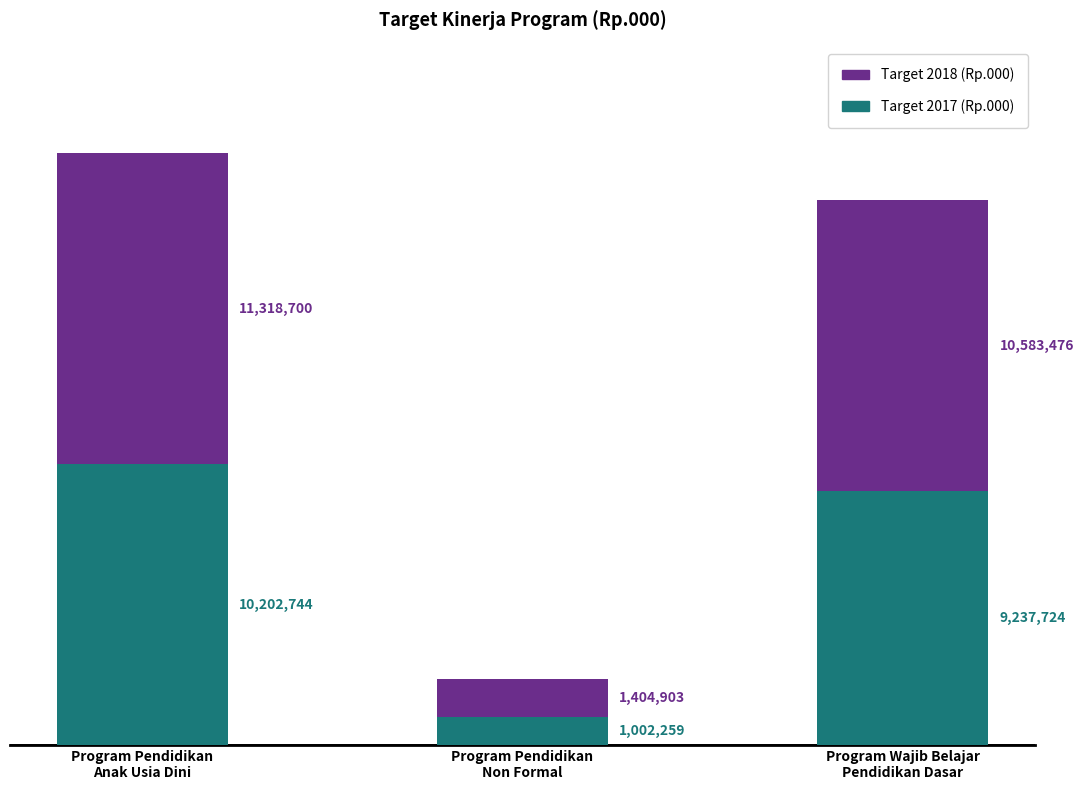

What is the highest value of the Target 2017 (Rp.000) series?

10202744